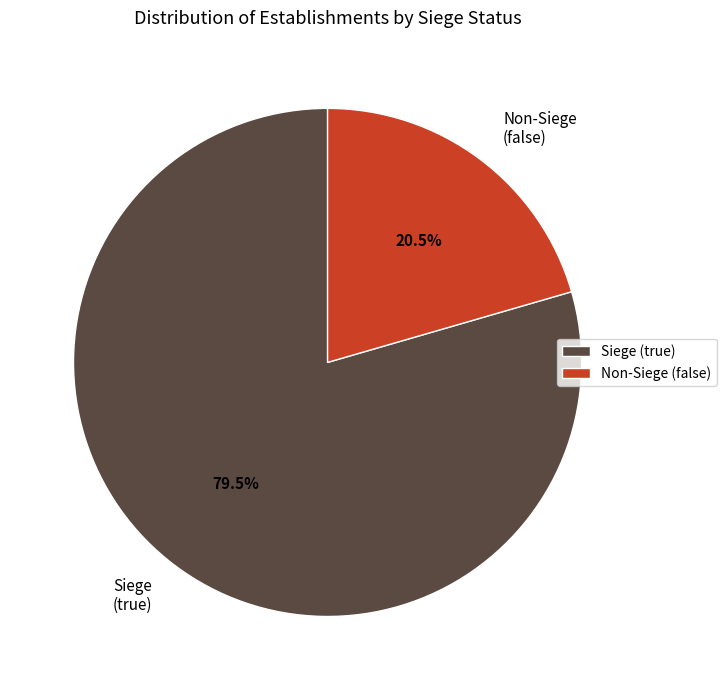

Is the sum of Siege (true) and Non-Siege (false) greater than half?

Yes